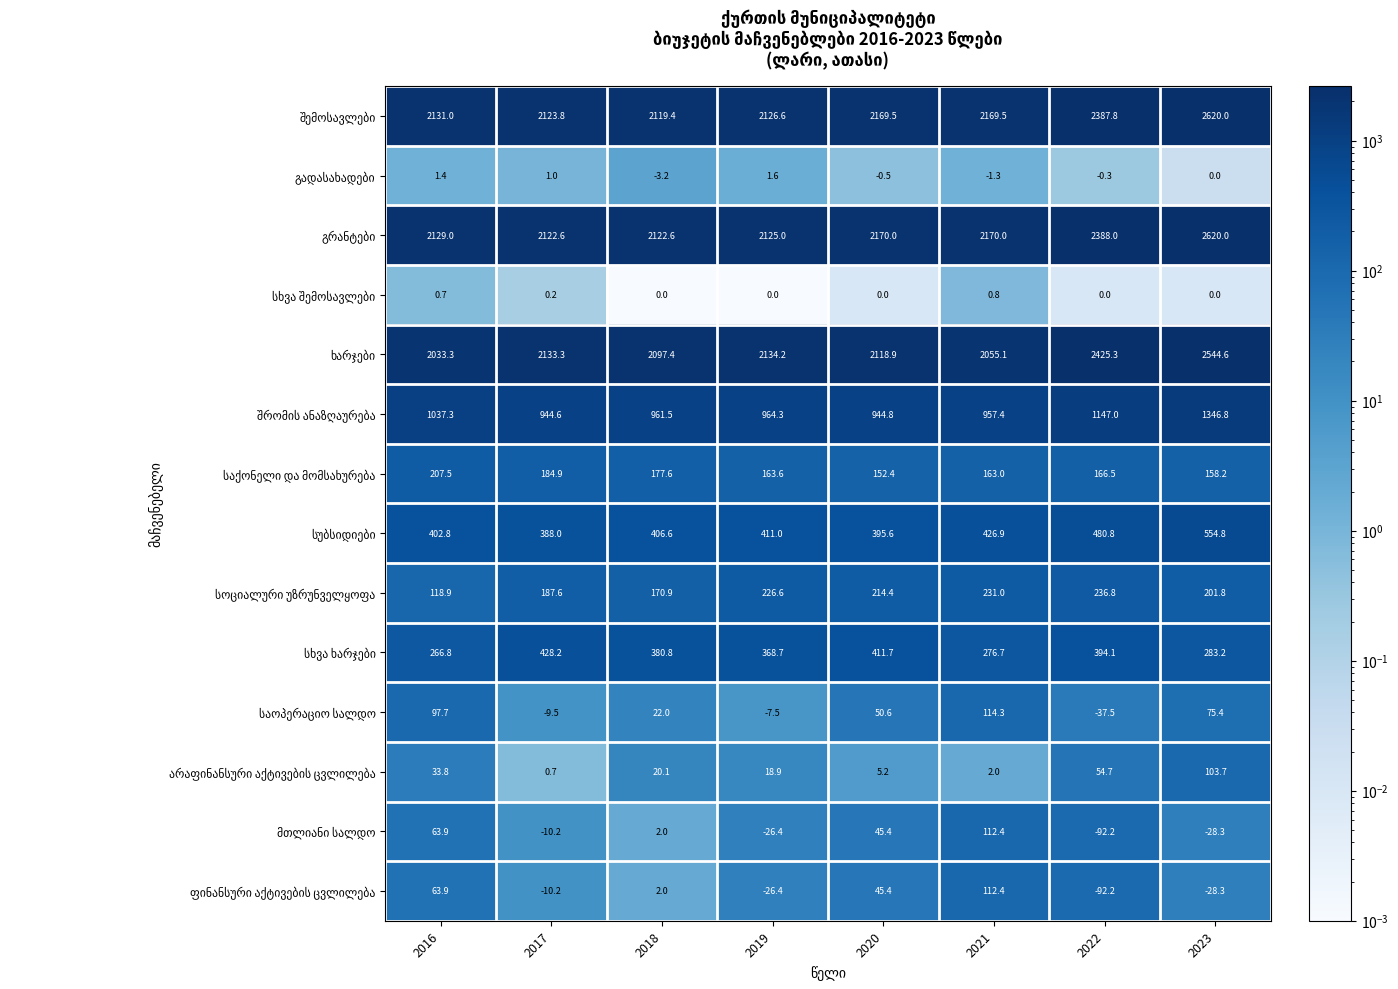

What is the maximum value shown in the chart?

2620.0